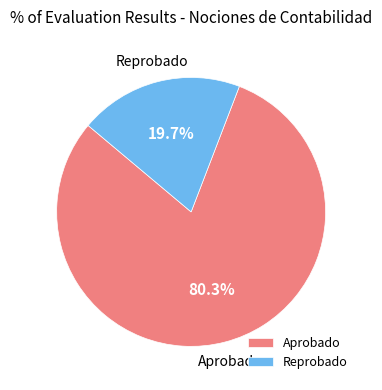

Which category has the biggest portion of the pie?

Aprobado